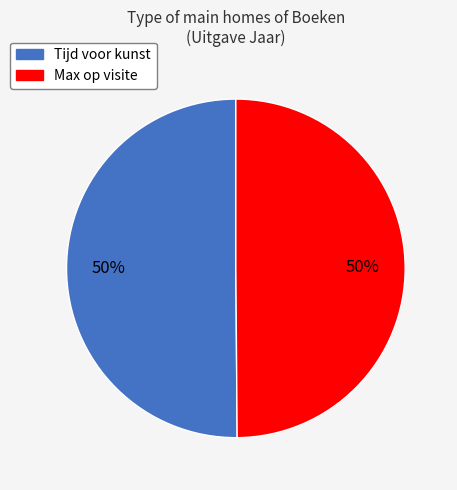

What percentage is the Tijd voor kunst slice, to the nearest percent?

50%